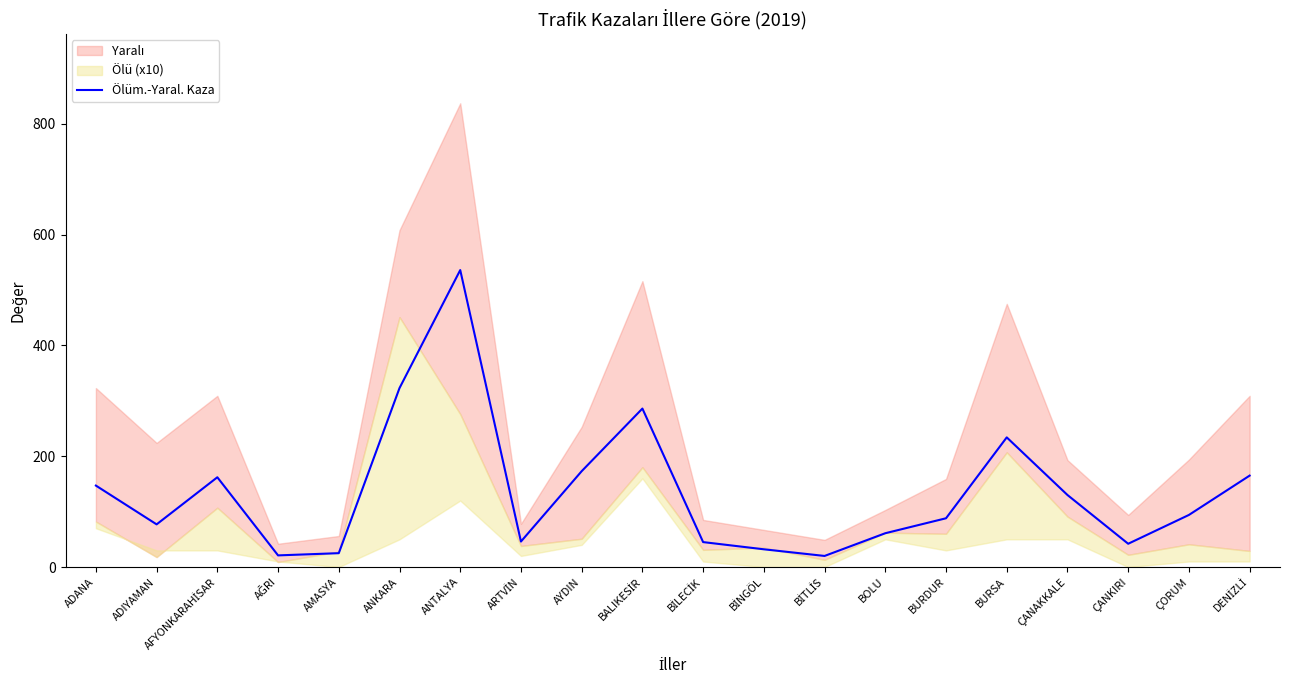

What is the minimum value shown in the chart?

20